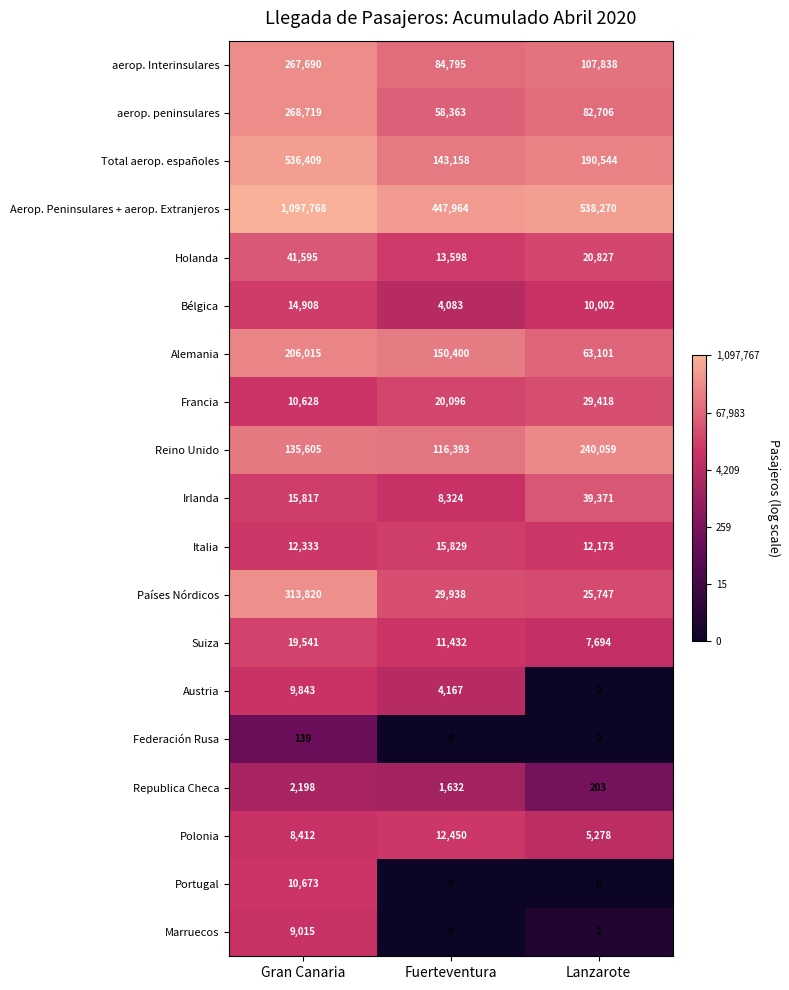

What value does the Portugal series have at Gran Canaria, to the nearest 10?

10670